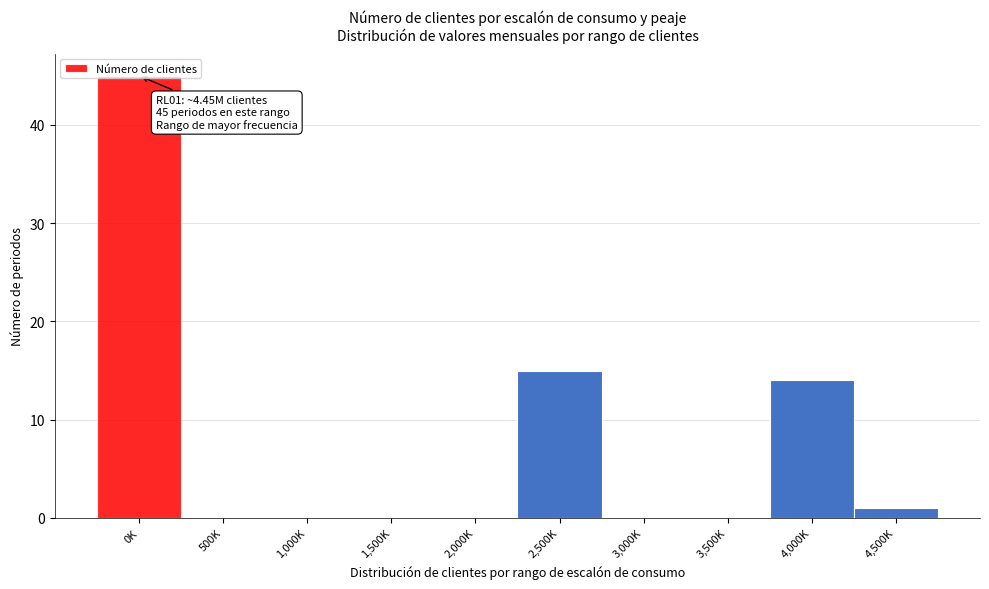

What is the maximum value shown in the chart?

45